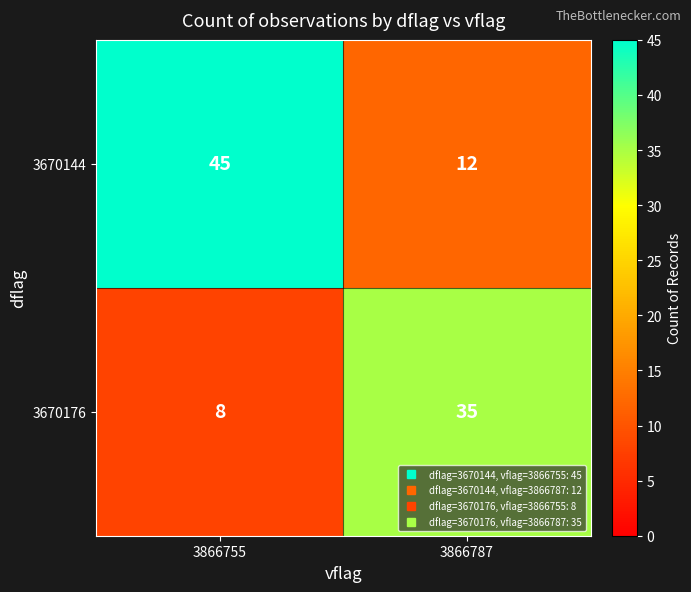

List the series in order of their peak value, highest first.

3670144, 3670176